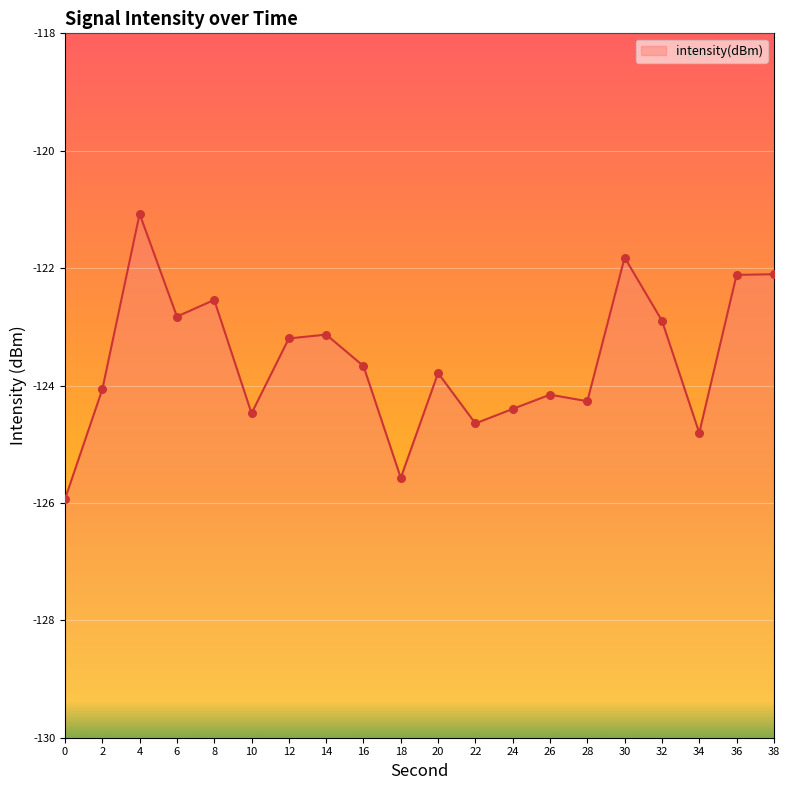

What is the change in value from 18 to 38?

+3.5